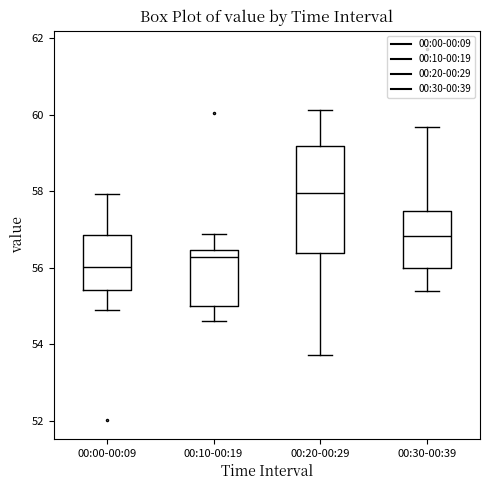

Reading left to right, transcribe this box plot: for each box, give where its median line is, the range the box spans, and where its two whiskers end, as read against the y-axis. The values are not printed on the chart, so give them approximately, as read against the axis.

00:00-00:09: median 56.0, box 55.4 to 56.8, whiskers 55.0 to 58.0
00:10-00:19: median 56.2, box 55.0 to 56.4, whiskers 54.6 to 56.8
00:20-00:29: median 58.0, box 56.4 to 59.2, whiskers 53.8 to 60.2
00:30-00:39: median 56.8, box 56.0 to 57.4, whiskers 55.4 to 59.6